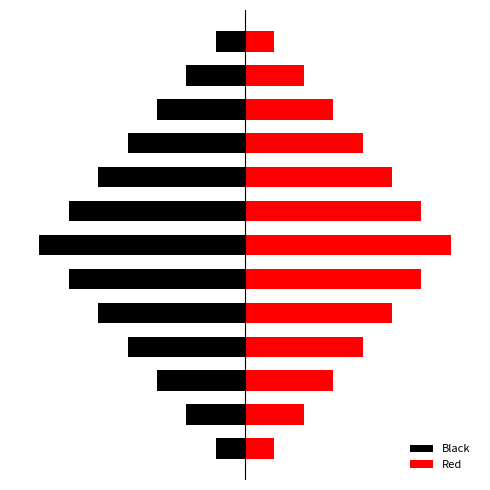

What is the sum of all Red values?

49